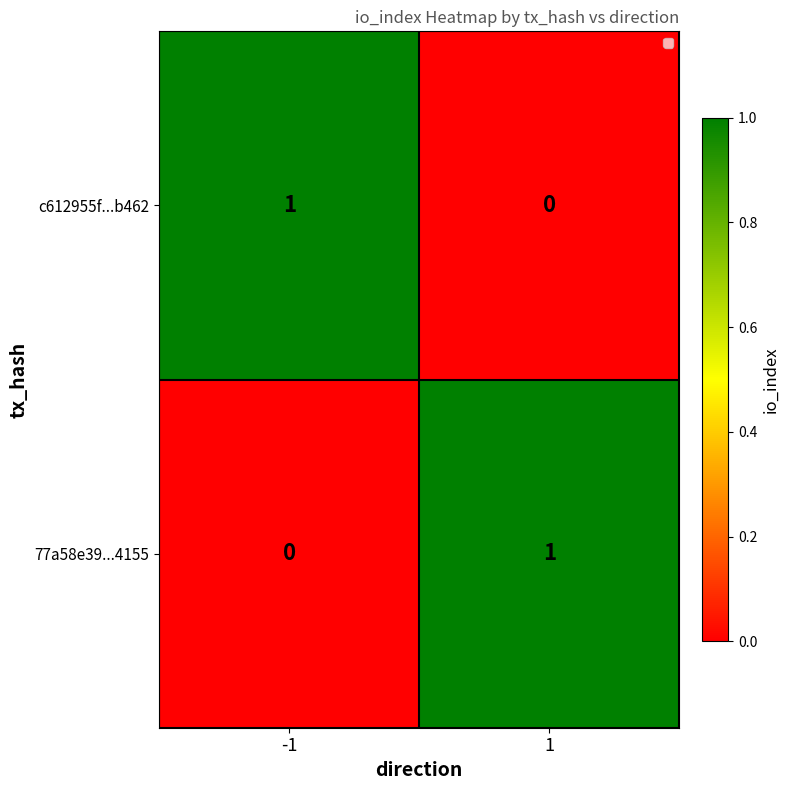

The value of c612955f...b462 at -1 is 2. True or false?

False